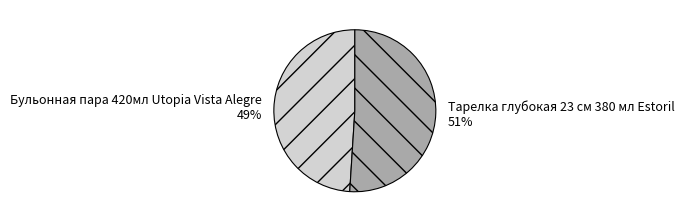

How many segments does this pie chart have?

2